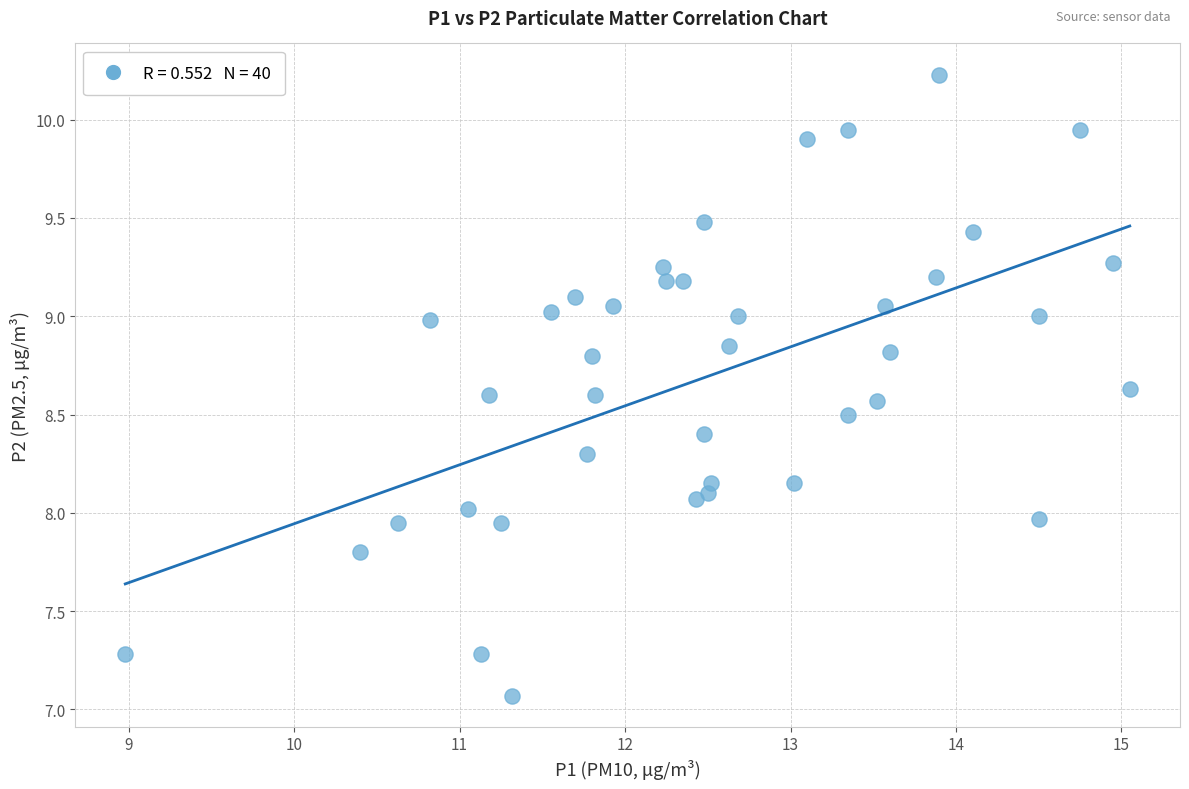

What is the range of X values (max minus min)?

6.1